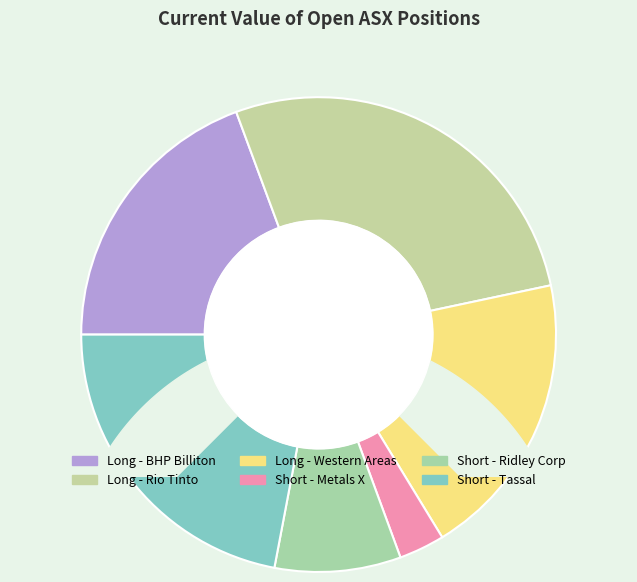

Does any single category account for the majority?

No